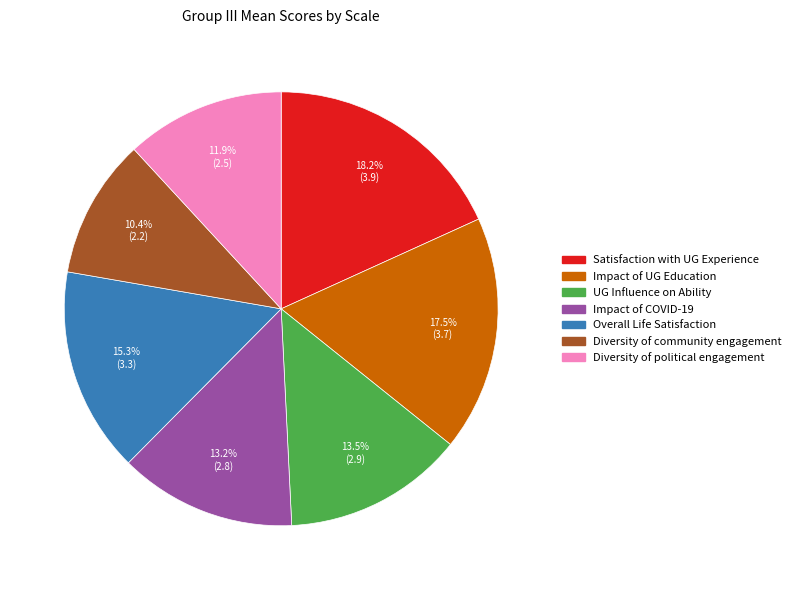

To the nearest percent, what is the combined percentage of Satisfaction with UG Experience and Impact of COVID-19?

31%